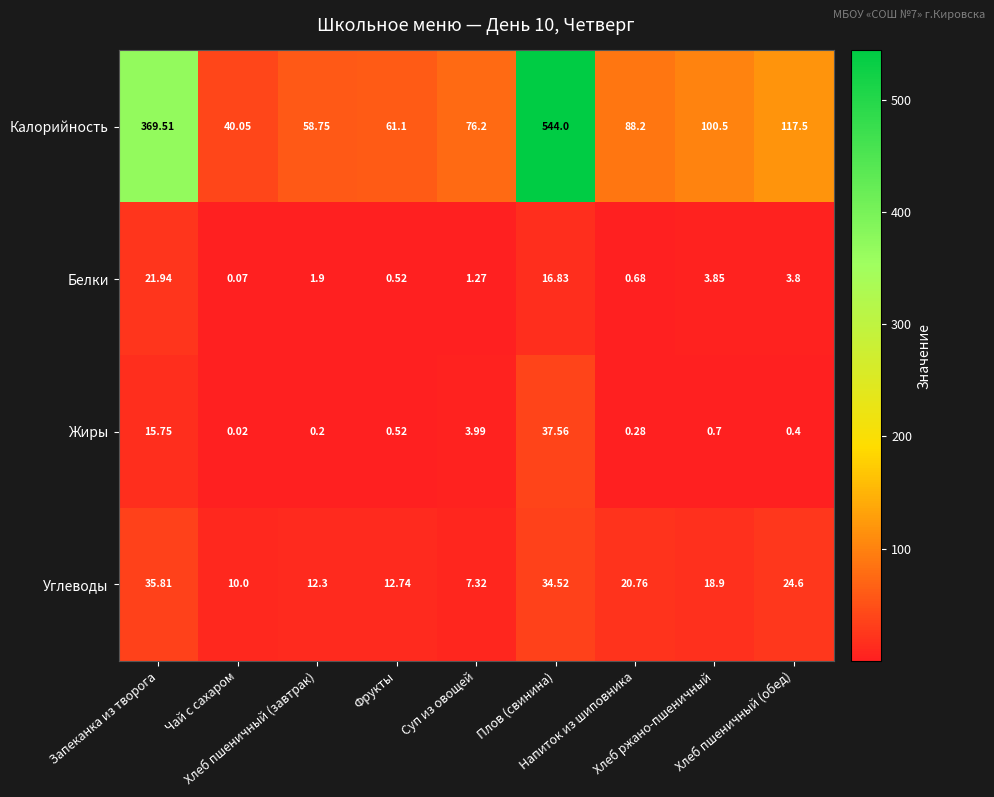

Which series has the largest total across all categories?

Калорийность